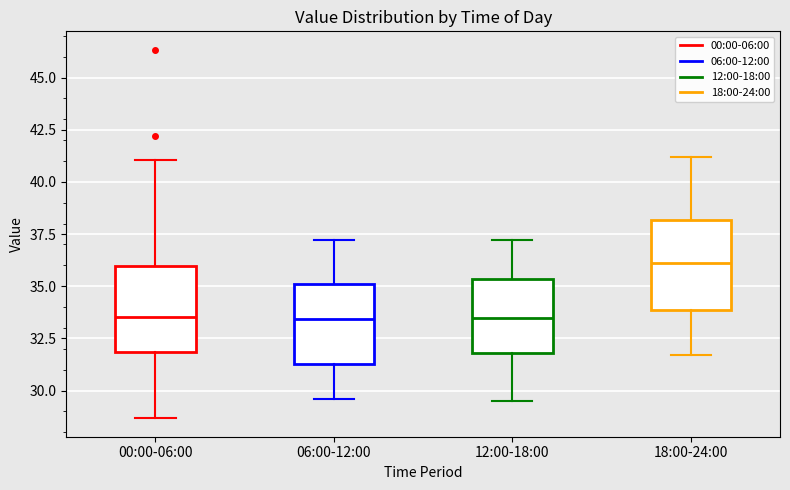

Where is the lower edge of the box for 00:00-06:00 on the y-axis? The values are not printed on the chart, so give them approximately, as read against the axis.

32.0